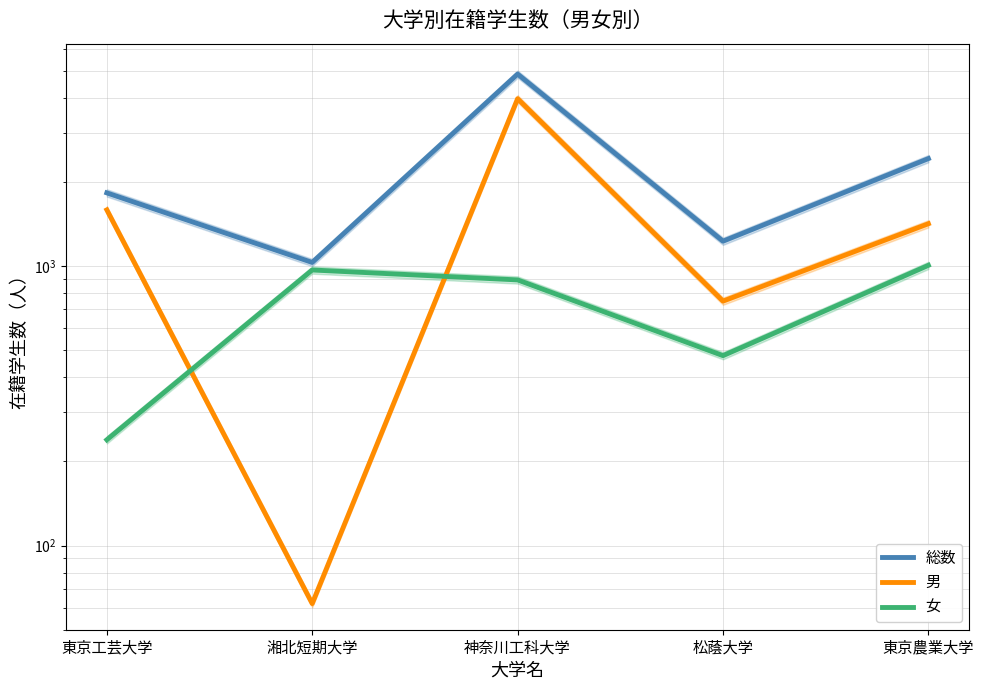

What are all the series names shown in the legend?

総数, 男, 女